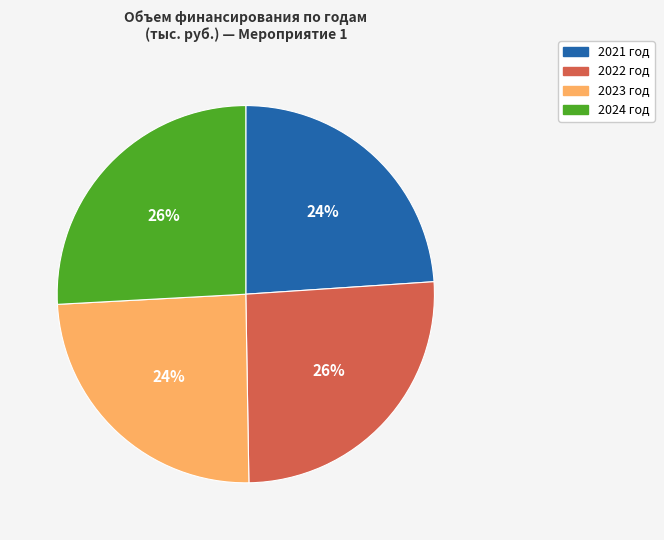

Does 2022 год account for over 50% of the chart?

No